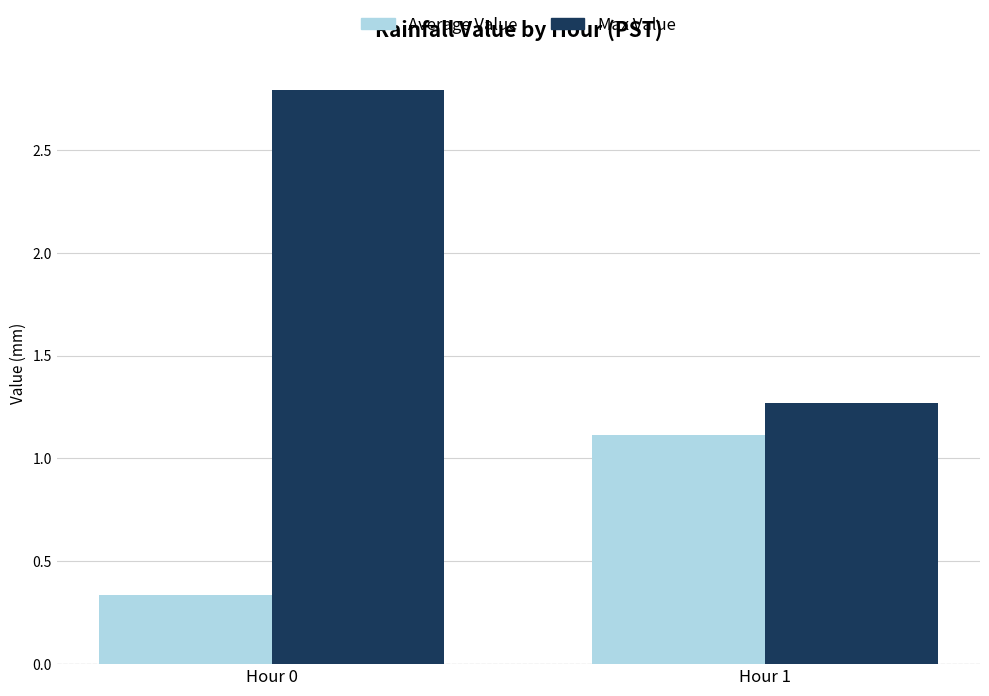

List the series in order of their peak value, highest first.

Max Value, Average Value